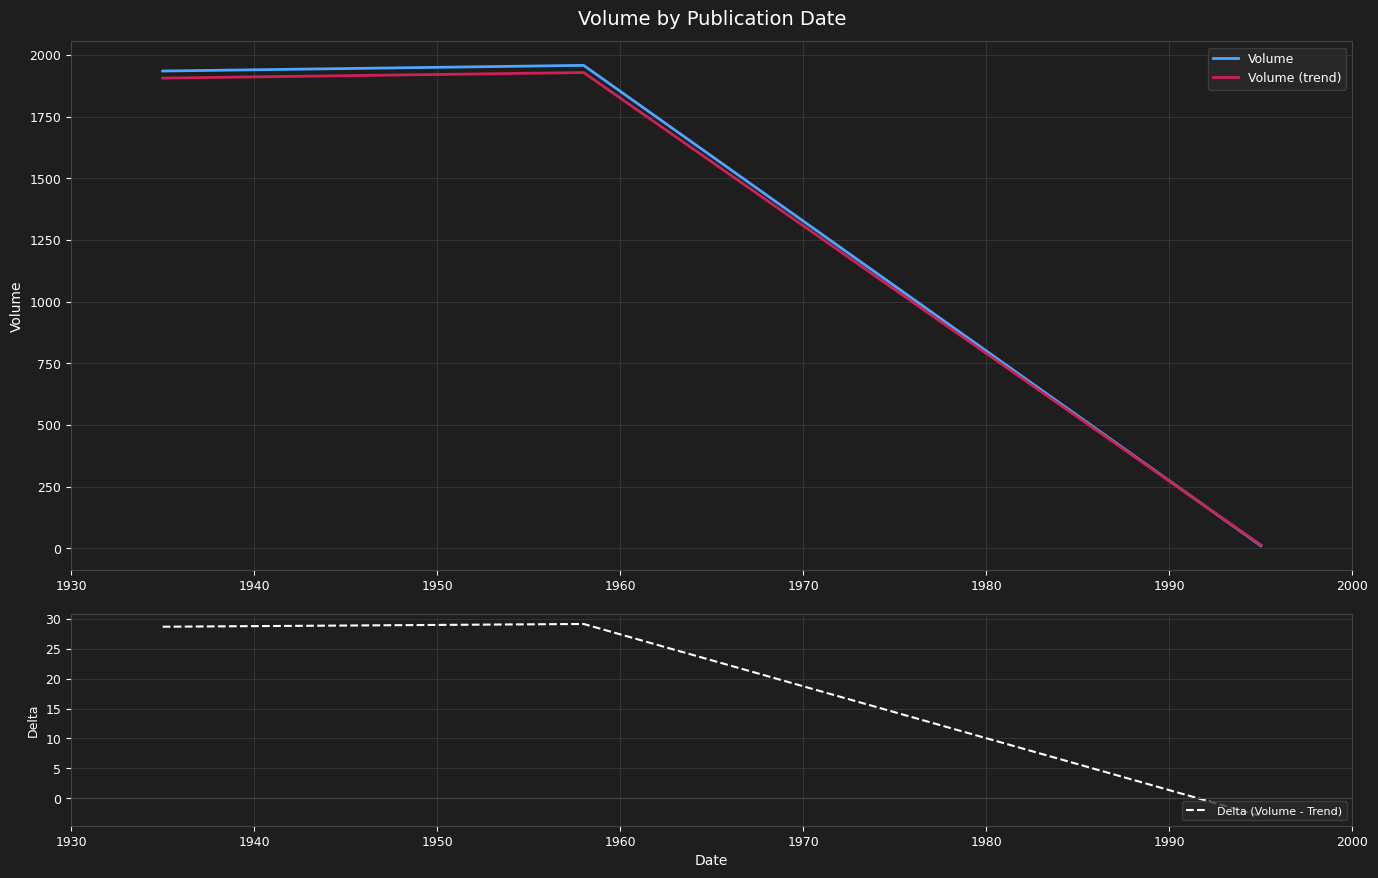

What is the average value of the Delta (Volume - Trend) series?

23.7